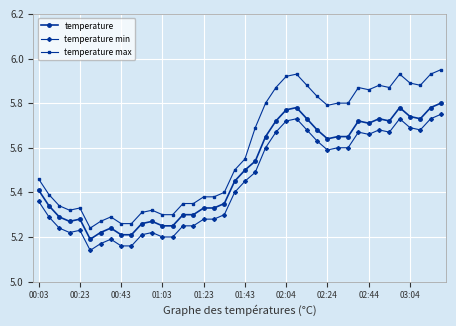

List the series in order of their peak value, lowest first.

temperature min, temperature, temperature max